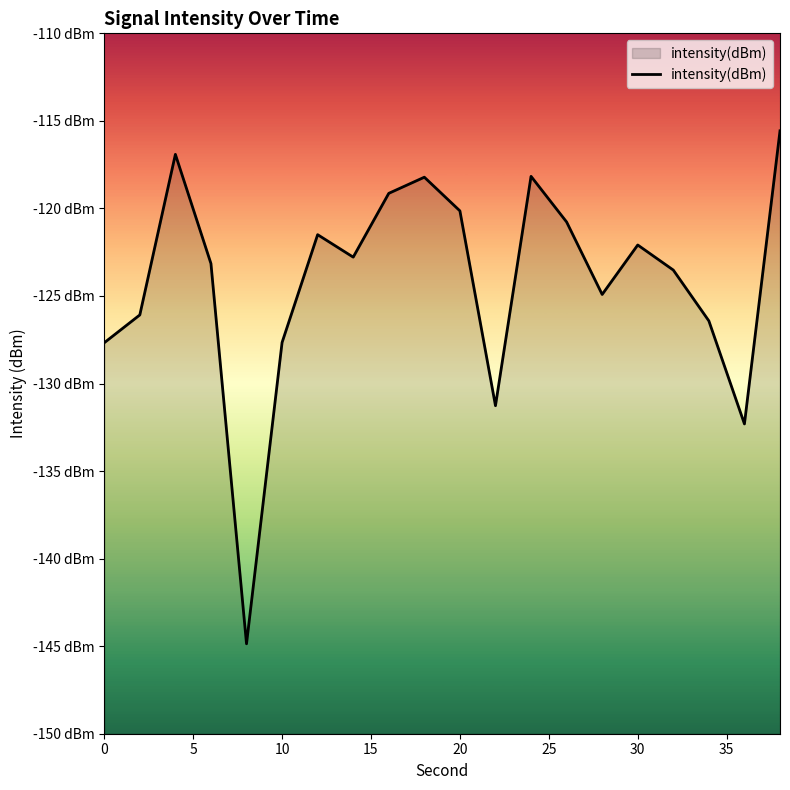

What is the value of the 15th point from the left?

-124.9